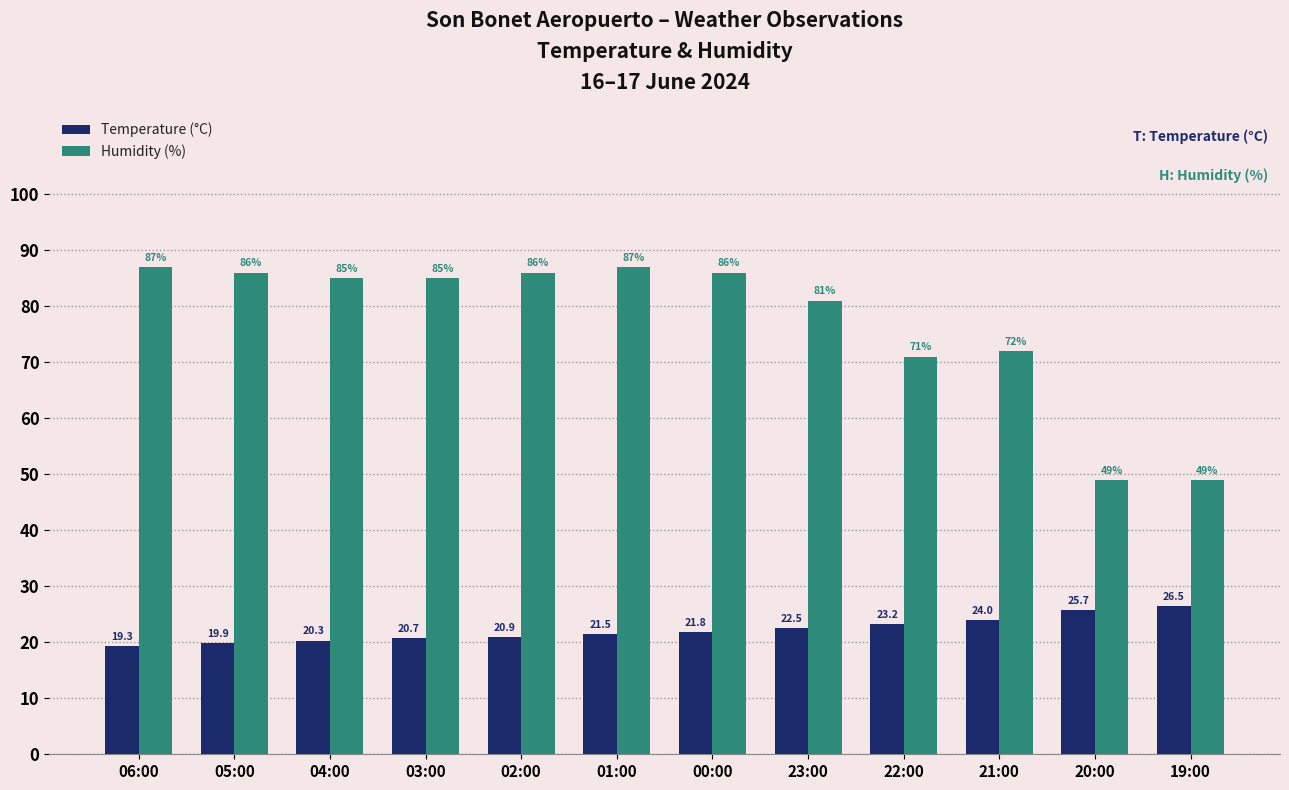

How many bars are there in total?

24